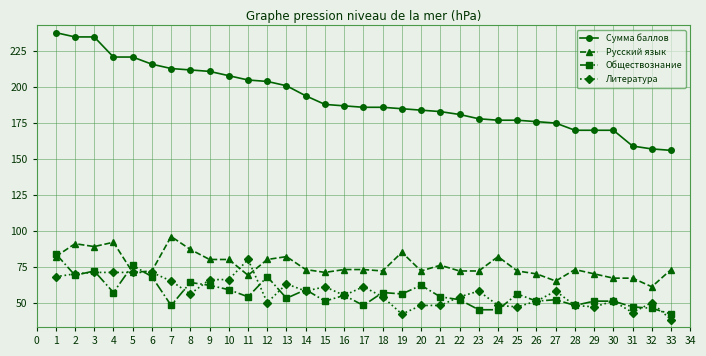

List the series in order of their peak value, highest first.

Сумма баллов, Русский язык, Обществознание, Литература